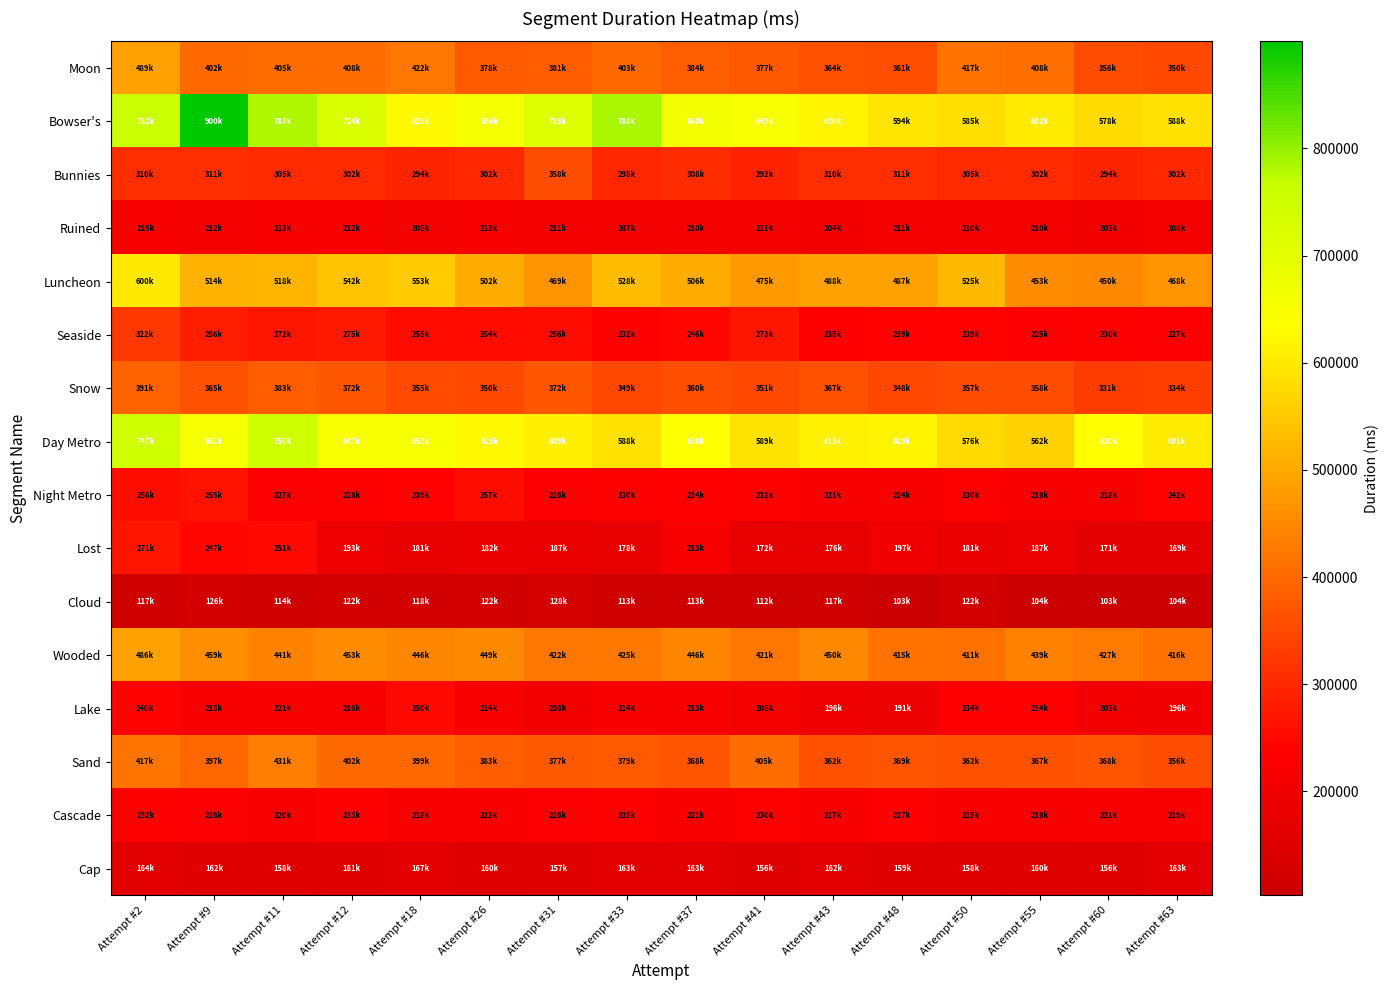

Reading right to left, list all the values displayed in this chart.

Cap: Attempt #63=162777	Attempt #60=156465	Attempt #55=160368	Attempt #50=157759	Attempt #48=158610	Attempt #43=162472	Attempt #41=155623	Attempt #37=163104	Attempt #33=163340	Attempt #31=157322	Attempt #26=160443	Attempt #18=166515	Attempt #12=161065	Attempt #11=158401	Attempt #9=161744	Attempt #2=164112
Cascade: Attempt #63=218601	Attempt #60=221497	Attempt #55=217945	Attempt #50=214681	Attempt #48=227442	Attempt #43=216576	Attempt #41=229923	Attempt #37=221005	Attempt #33=228386	Attempt #31=226059	Attempt #26=221609	Attempt #18=218216	Attempt #12=233240	Attempt #11=220105	Attempt #9=226425	Attempt #2=232193
Sand: Attempt #63=356440	Attempt #60=367646	Attempt #55=366546	Attempt #50=361711	Attempt #48=369077	Attempt #43=361833	Attempt #41=405071	Attempt #37=367880	Attempt #33=378569	Attempt #31=376646	Attempt #26=382744	Attempt #18=399025	Attempt #12=402190	Attempt #11=430681	Attempt #9=397159	Attempt #2=417494
Lake: Attempt #63=196326	Attempt #60=205197	Attempt #55=234254	Attempt #50=233619	Attempt #48=190685	Attempt #43=195821	Attempt #41=207918	Attempt #37=213104	Attempt #33=214000	Attempt #31=203293	Attempt #26=213558	Attempt #18=250441	Attempt #12=215968	Attempt #11=221370	Attempt #9=213178	Attempt #2=240319
Wooded: Attempt #63=416255	Attempt #60=427392	Attempt #55=438552	Attempt #50=411424	Attempt #48=415219	Attempt #43=450360	Attempt #41=421367	Attempt #37=446231	Attempt #33=424902	Attempt #31=422410	Attempt #26=448937	Attempt #18=445952	Attempt #12=452886	Attempt #11=441149	Attempt #9=458554	Attempt #2=486078
Cloud: Attempt #63=104439	Attempt #60=102845	Attempt #55=104184	Attempt #50=121918	Attempt #48=102845	Attempt #43=116544	Attempt #41=111874	Attempt #37=113010	Attempt #33=113108	Attempt #31=128301	Attempt #26=122328	Attempt #18=118470	Attempt #12=121588	Attempt #11=114305	Attempt #9=125988	Attempt #2=116905
Lost: Attempt #63=169297	Attempt #60=170936	Attempt #55=187104	Attempt #50=181248	Attempt #48=197089	Attempt #43=176415	Attempt #41=172248	Attempt #37=212680	Attempt #33=177910	Attempt #31=186698	Attempt #26=181719	Attempt #18=180647	Attempt #12=193164	Attempt #11=251222	Attempt #9=246719	Attempt #2=270728
Night Metro: Attempt #63=242433	Attempt #60=217793	Attempt #55=218041	Attempt #50=230080	Attempt #48=223591	Attempt #43=221492	Attempt #41=232481	Attempt #37=234438	Attempt #33=229813	Attempt #31=226175	Attempt #26=257318	Attempt #18=238678	Attempt #12=228367	Attempt #11=227296	Attempt #9=264801	Attempt #2=256317
Day Metro: Attempt #63=601420	Attempt #60=630348	Attempt #55=561895	Attempt #50=575986	Attempt #48=619305	Attempt #43=612841	Attempt #41=589146	Attempt #37=637623	Attempt #33=587800	Attempt #31=609223	Attempt #26=624625	Attempt #18=652608	Attempt #12=647239	Attempt #11=749727	Attempt #9=651436	Attempt #2=747190
Snow: Attempt #63=333777	Attempt #60=330779	Attempt #55=358112	Attempt #50=356717	Attempt #48=348456	Attempt #43=367152	Attempt #41=350957	Attempt #37=360392	Attempt #33=348584	Attempt #31=372327	Attempt #26=349621	Attempt #18=354694	Attempt #12=371960	Attempt #11=383018	Attempt #9=365312	Attempt #2=391152
Seaside: Attempt #63=226793	Attempt #60=230127	Attempt #55=225007	Attempt #50=239496	Attempt #48=238703	Attempt #43=234629	Attempt #41=273431	Attempt #37=246093	Attempt #33=232070	Attempt #31=256415	Attempt #26=254178	Attempt #18=254616	Attempt #12=275233	Attempt #11=272380	Attempt #9=286322	Attempt #2=322399
Luncheon: Attempt #63=467879	Attempt #60=449927	Attempt #55=453072	Attempt #50=525065	Attempt #48=486976	Attempt #43=487884	Attempt #41=475167	Attempt #37=506161	Attempt #33=527642	Attempt #31=468713	Attempt #26=502316	Attempt #18=552659	Attempt #12=541844	Attempt #11=517568	Attempt #9=513846	Attempt #2=599754
Ruined: Attempt #63=208338	Attempt #60=205244	Attempt #55=210079	Attempt #50=209679	Attempt #48=210917	Attempt #43=204227	Attempt #41=210592	Attempt #37=209684	Attempt #33=207058	Attempt #31=211294	Attempt #26=212929	Attempt #18=208467	Attempt #12=212199	Attempt #11=213495	Attempt #9=211529	Attempt #2=214733
Bunnies: Attempt #63=301992	Attempt #60=294290	Attempt #55=302225	Attempt #50=304569	Attempt #48=310904	Attempt #43=309590	Attempt #41=291792	Attempt #37=307505	Attempt #33=298464	Attempt #31=357783	Attempt #26=301992	Attempt #18=294290	Attempt #12=302225	Attempt #11=304569	Attempt #9=310904	Attempt #2=309590
Bowser's: Attempt #63=588352	Attempt #60=578329	Attempt #55=602278	Attempt #50=584837	Attempt #48=593505	Attempt #43=619601	Attempt #41=649047	Attempt #37=660429	Attempt #33=787737	Attempt #31=714536	Attempt #26=656351	Attempt #18=624683	Attempt #12=723840	Attempt #11=782738	Attempt #9=899917	Attempt #2=762244
Moon: Attempt #63=350070	Attempt #60=355813	Attempt #55=408176	Attempt #50=416884	Attempt #48=360590	Attempt #43=363760	Attempt #41=376773	Attempt #37=384431	Attempt #33=402601	Attempt #31=381072	Attempt #26=378319	Attempt #18=421934	Attempt #12=407930	Attempt #11=404897	Attempt #9=401986	Attempt #2=488561